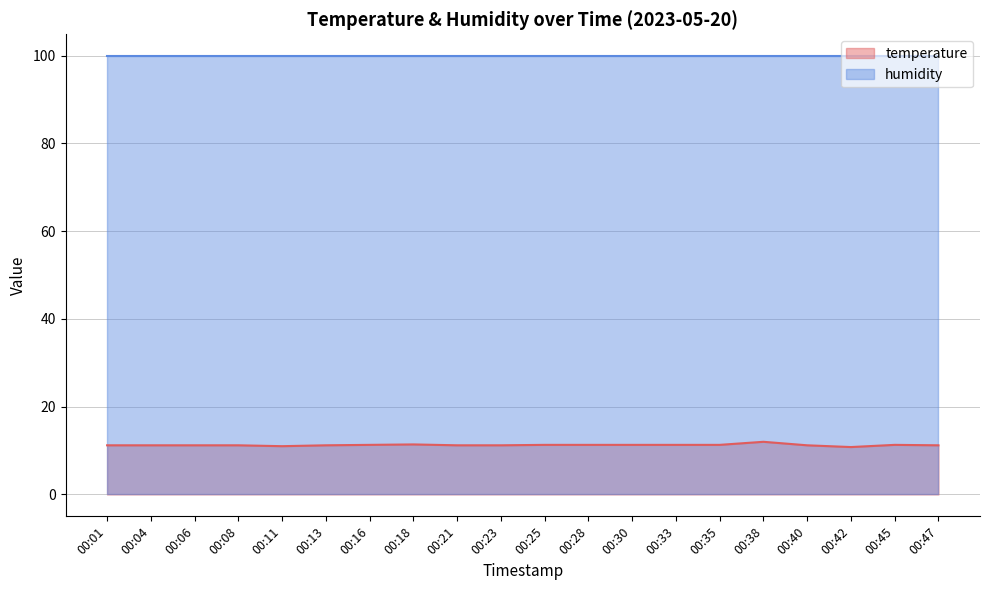

What is the minimum value for temperature (line)?

10.8